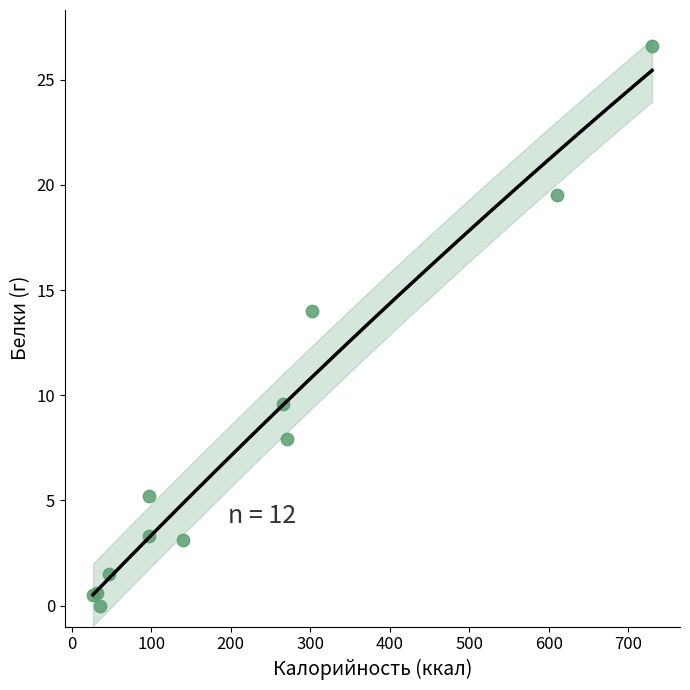

What Y value in the scatter plot is closest to 13?

14.0